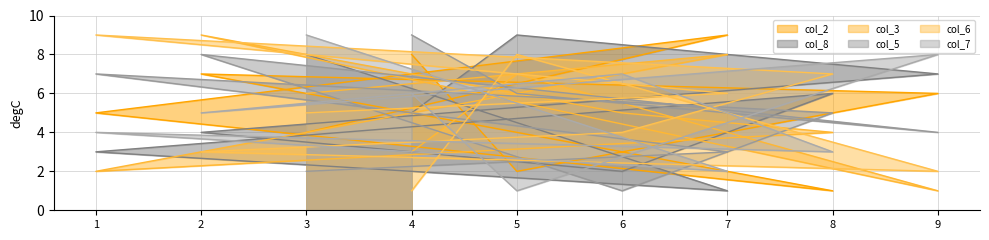

Rank the categories by col_6 value from lowest to highest.

4, 9, 2, 6, 3, 7, 8, 5, 1